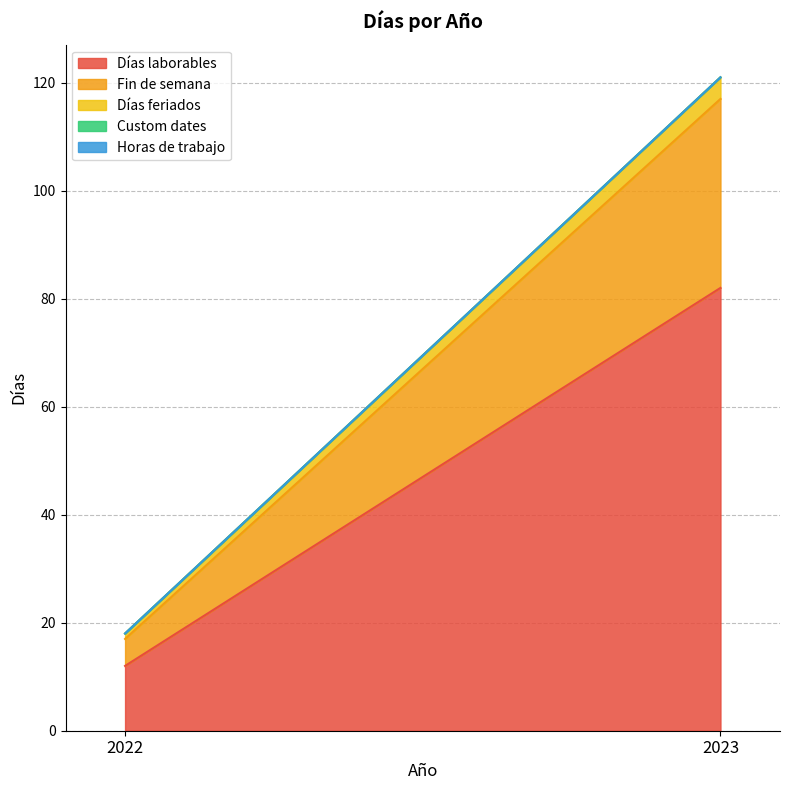

Is the value of Fin de semana at 2022 greater than the value of Días laborables at 2023?

No